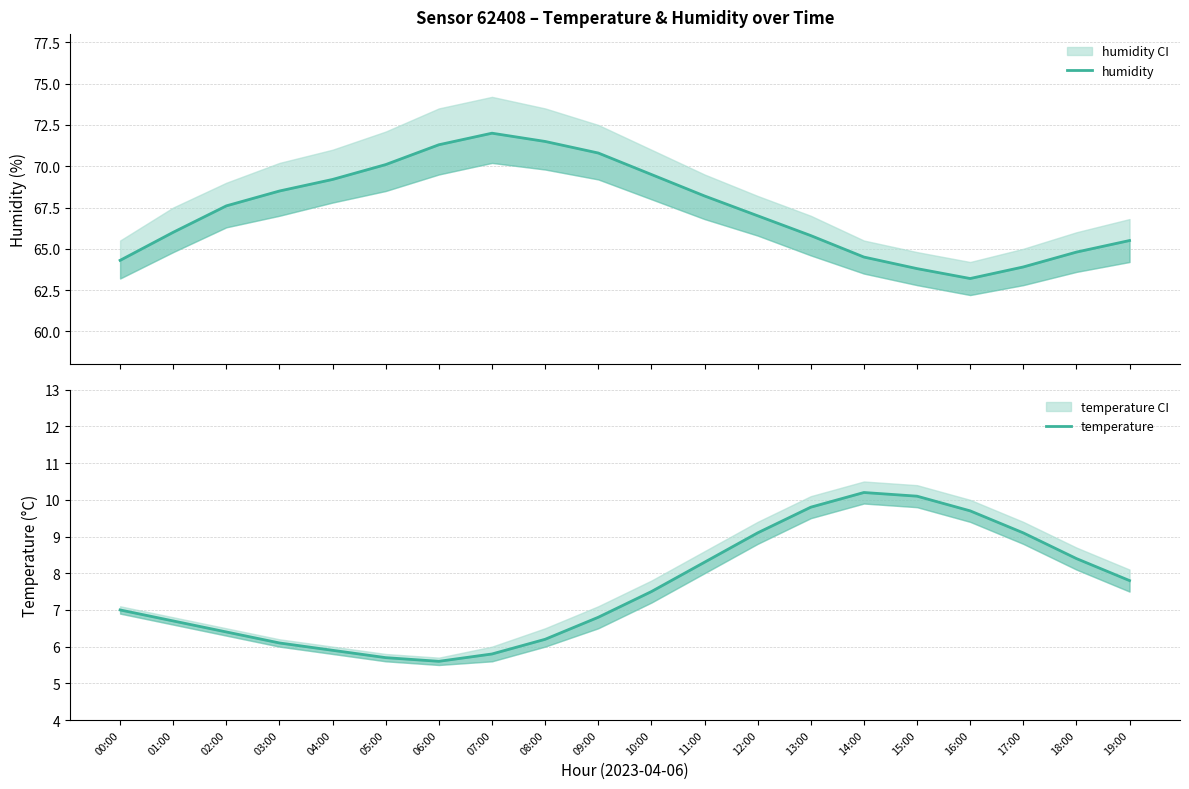

Between 05:00 and 16:00, which series saw the biggest shift?

humidity